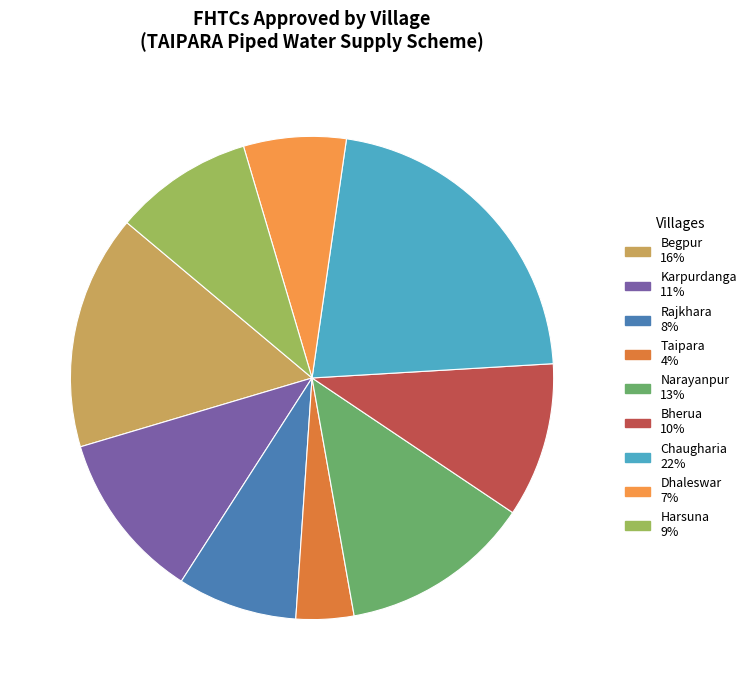

Does Bherua represent more than half of the total?

No